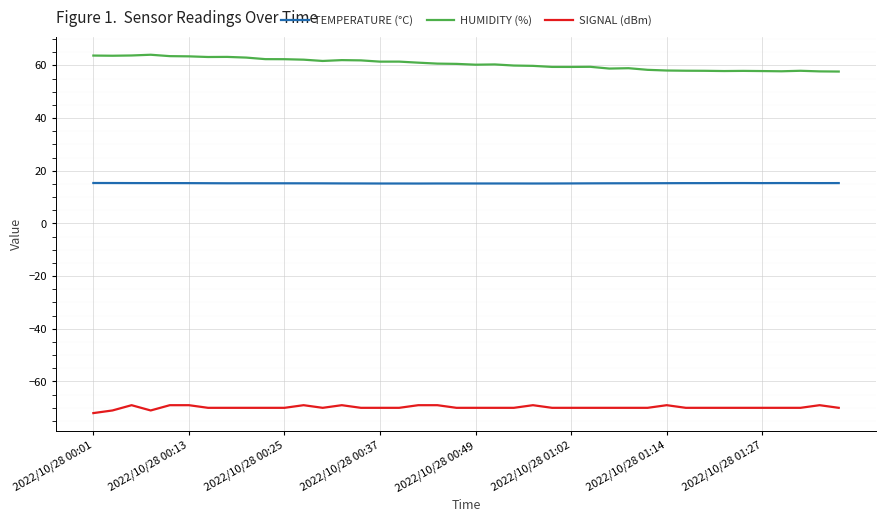

What is the maximum value shown in the chart?

64.1